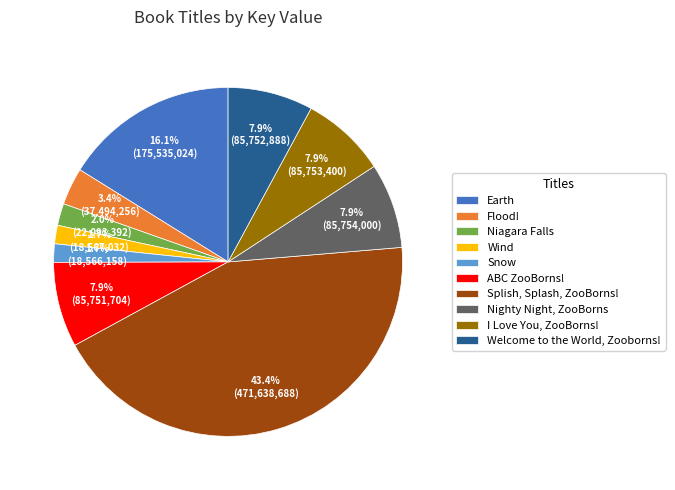

How many slices are in this pie chart?

10